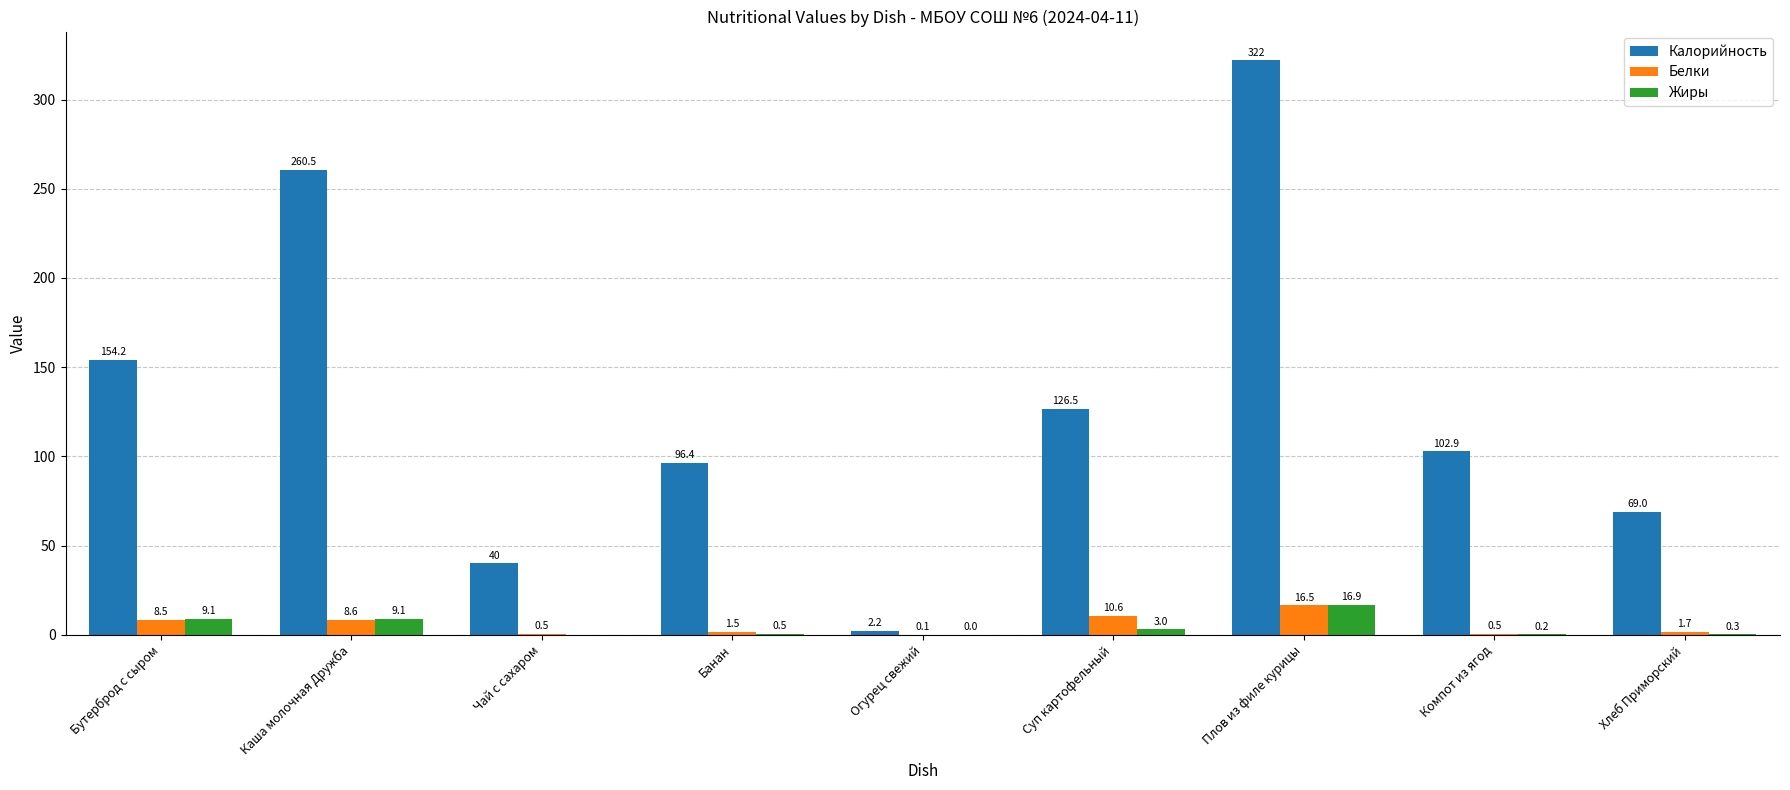

What is the sum of all Жиры values?

39.1